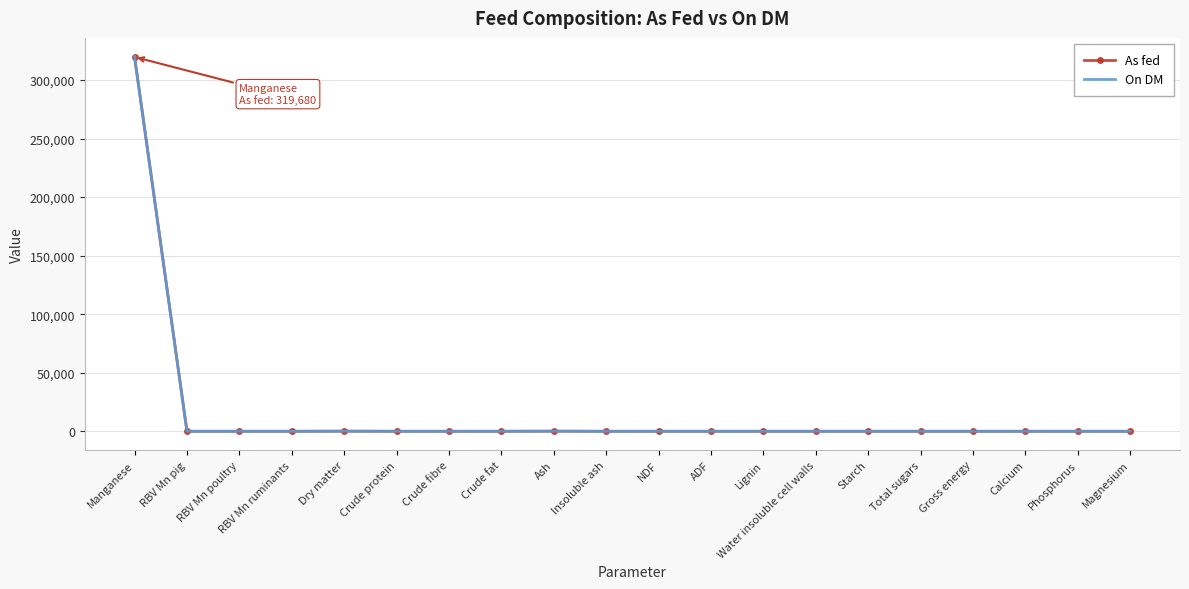

How many categories are shown in the chart?

20